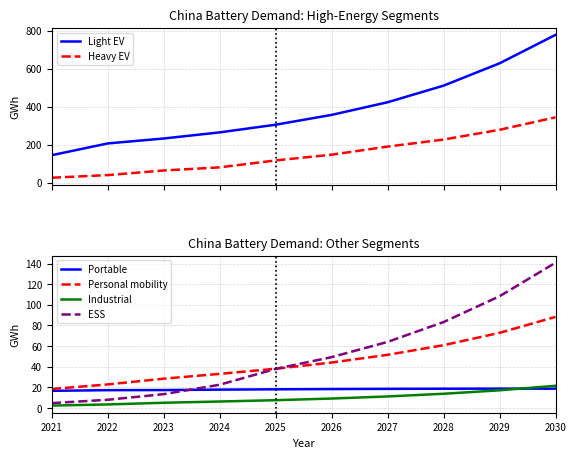

Which series has the largest range (max minus min)?

Light EV